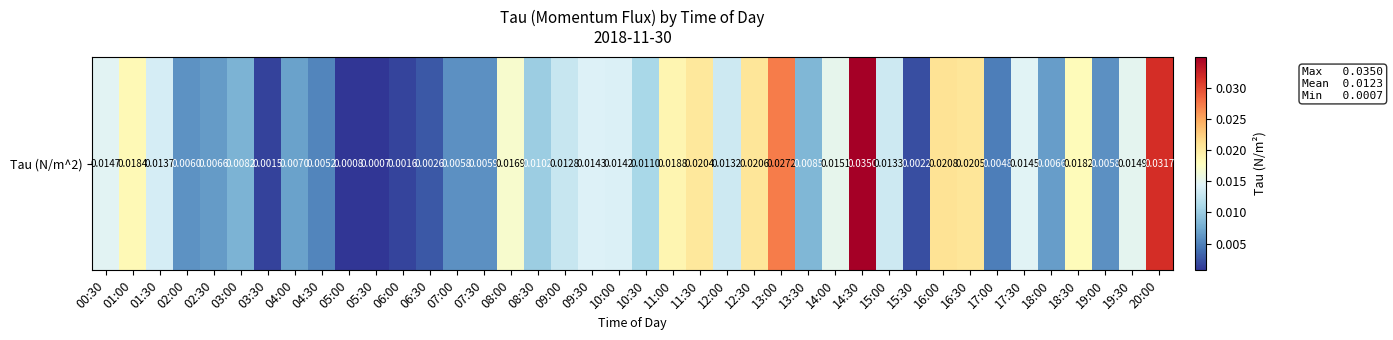

The value at 03:30 is 0.0. True or false?

False